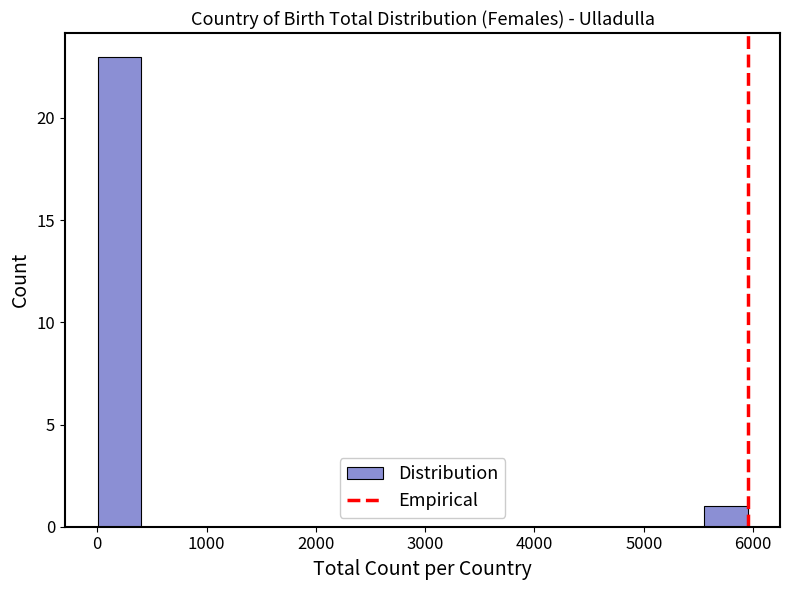

Read against the x-axis, roughly where is the centre of the tallest bar?

200